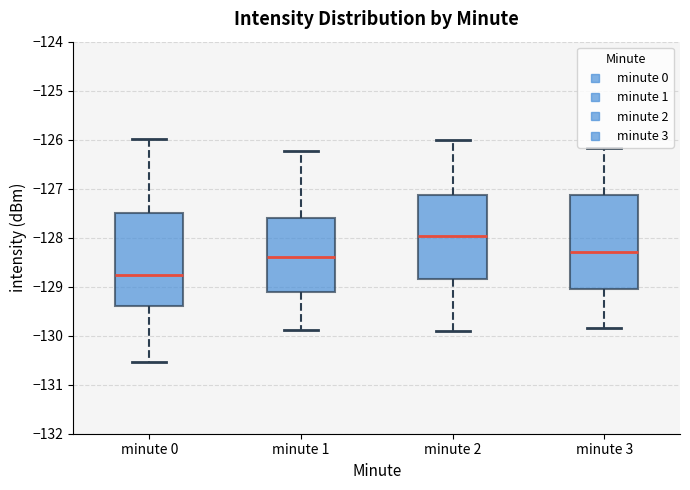

Which box has the highest median line?

minute 2